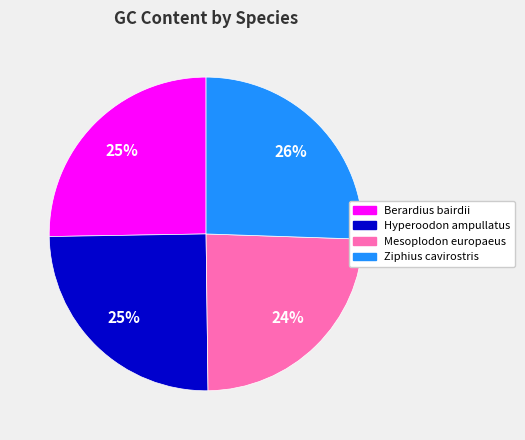

To the nearest percent, what is the average slice percentage?

25%